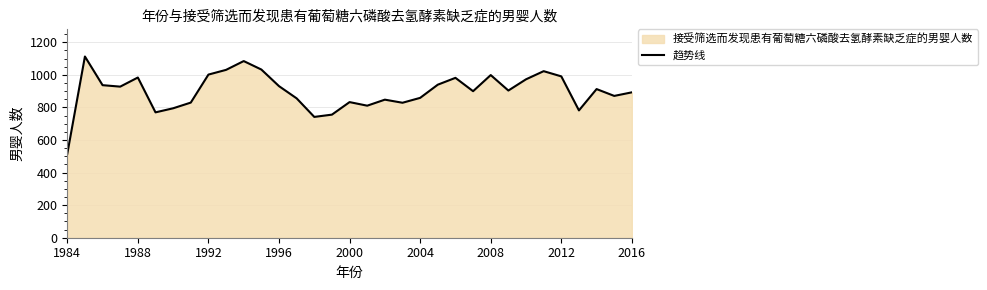

What is the greatest value displayed?

1113